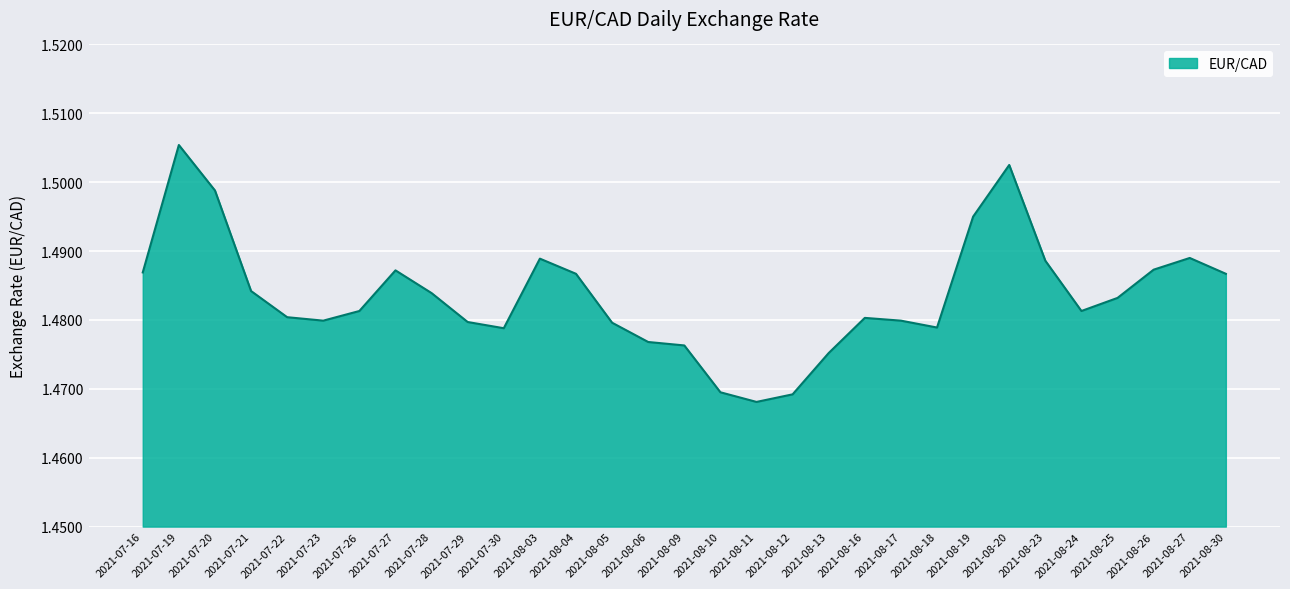

Approximately how many times larger is the value at 2021-07-16 compared to 2021-08-13?

1.0